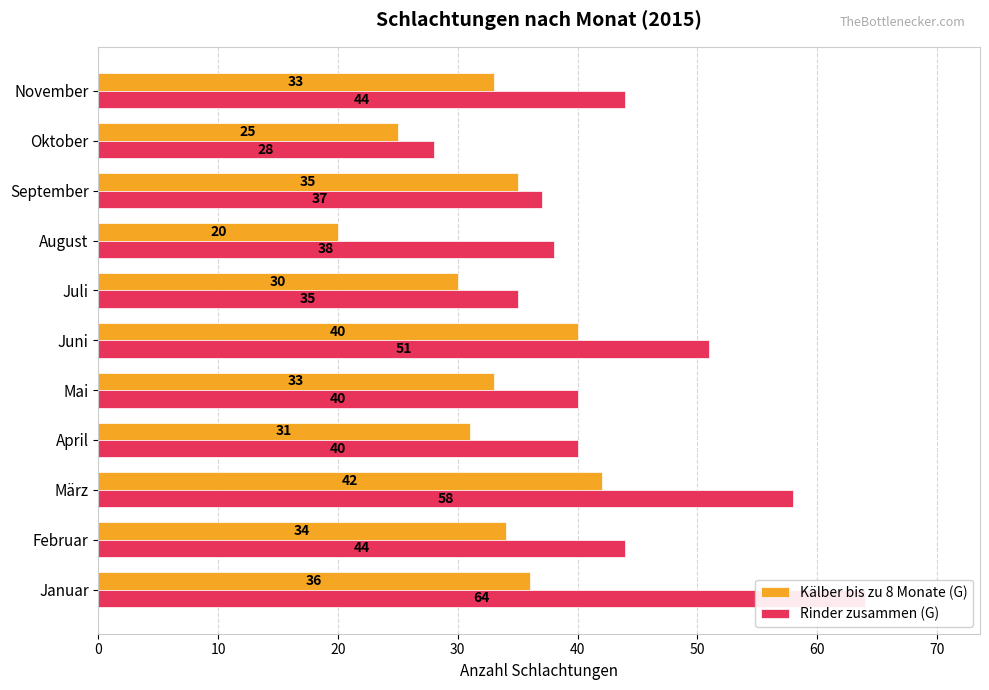

Between September and November, which series saw the biggest shift?

Rinder zusammen (G)